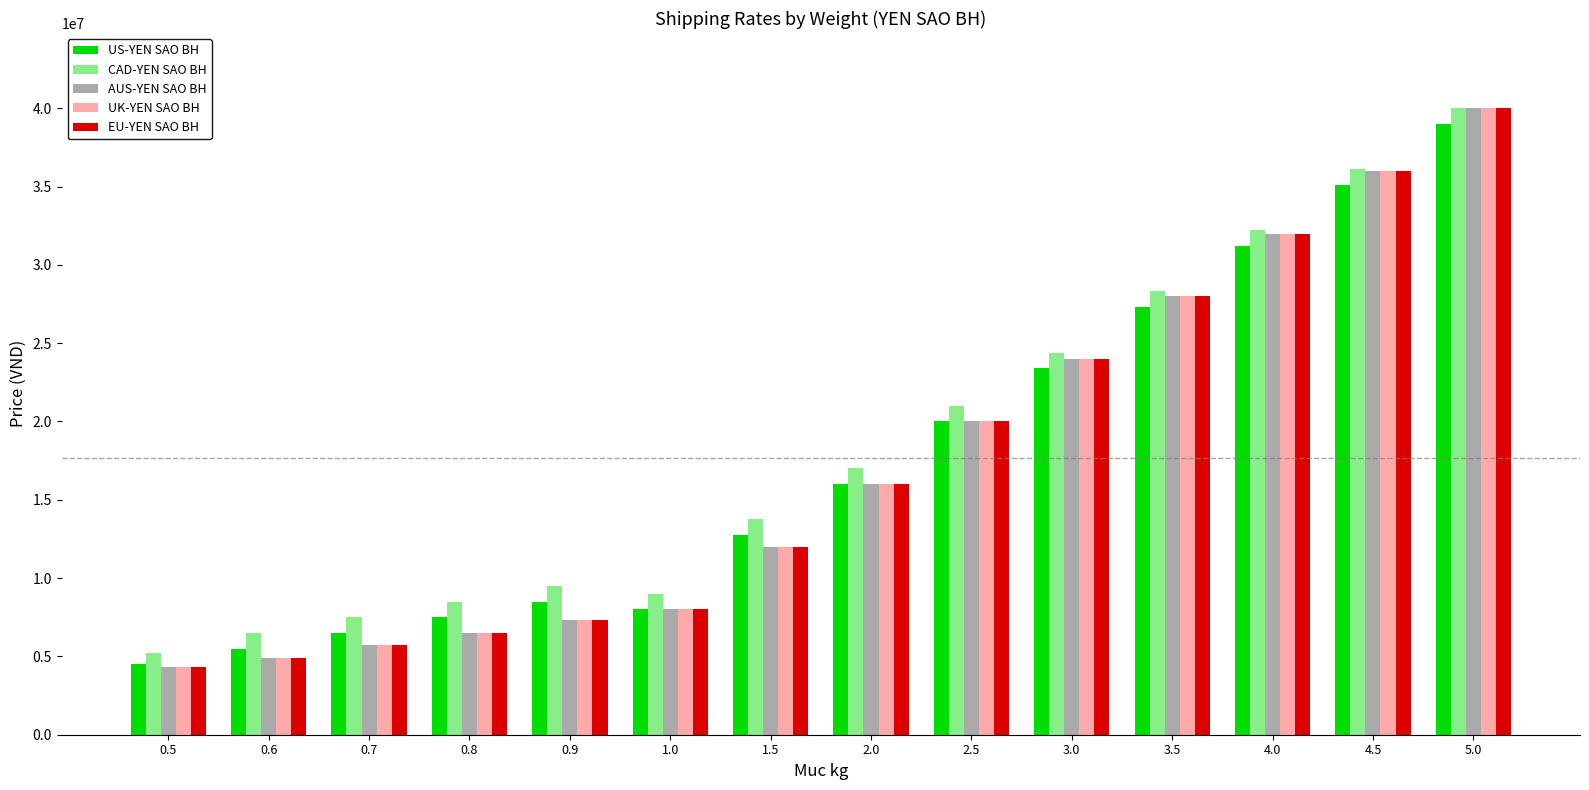

What is the sum of the US-YEN SAO BH values at 0.8 and 0.7?

14000000